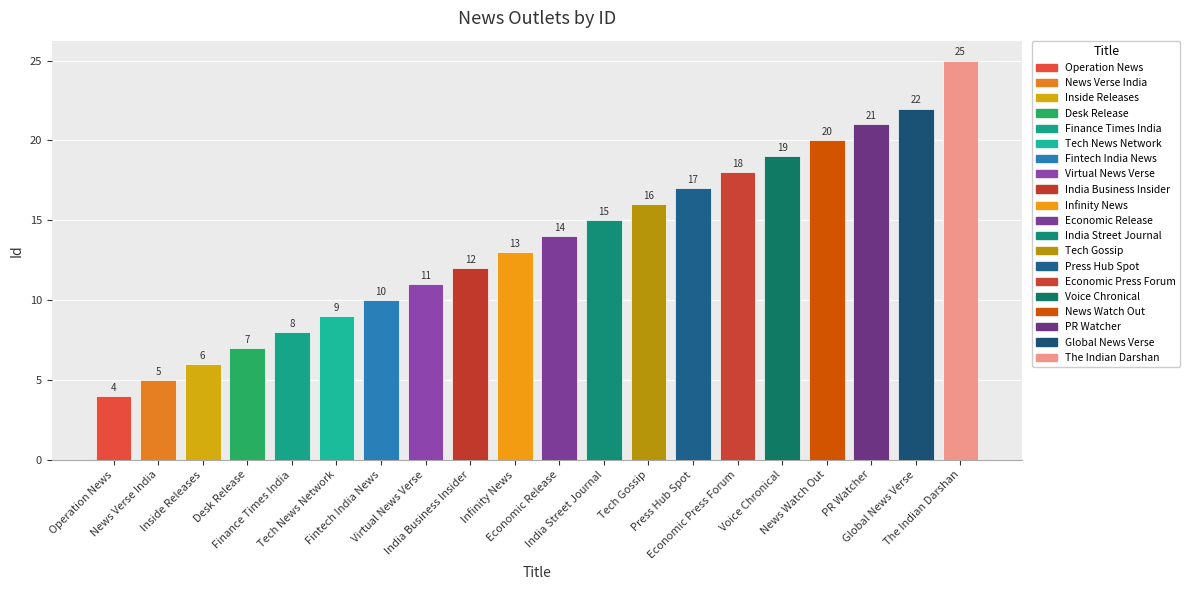

List the labels in order of value, largest first.

The Indian Darshan, Global News Verse, PR Watcher, News Watch Out, Voice Chronical, Economic Press Forum, Press Hub Spot, Tech Gossip, India Street Journal, Economic Release, Infinity News, India Business Insider, Virtual News Verse, Fintech India News, Tech News Network, Finance Times India, Desk Release, Inside Releases, News Verse India, Operation News